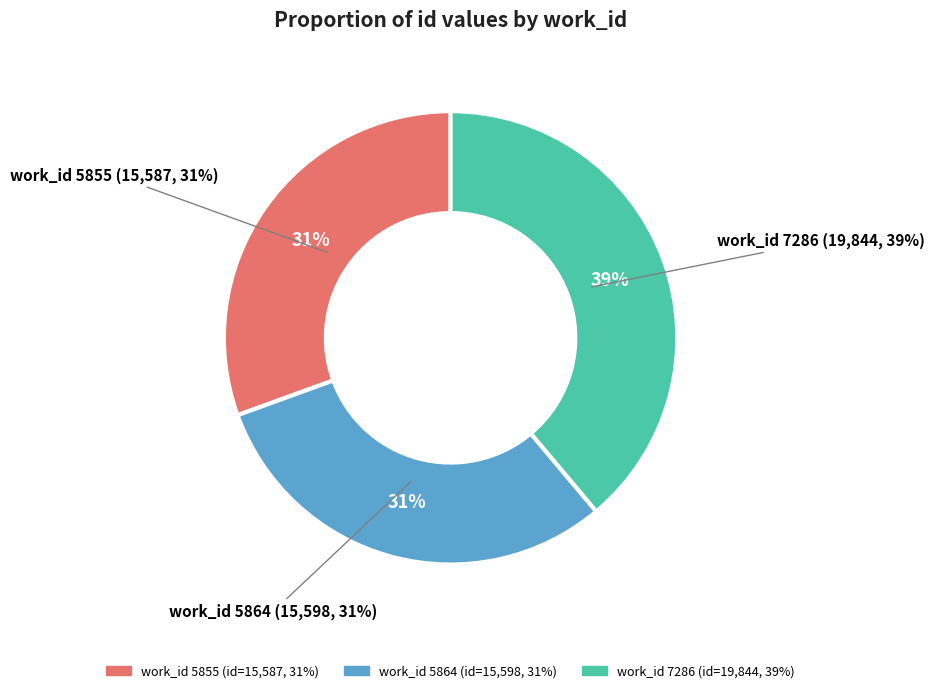

Which slice is the largest?

7286